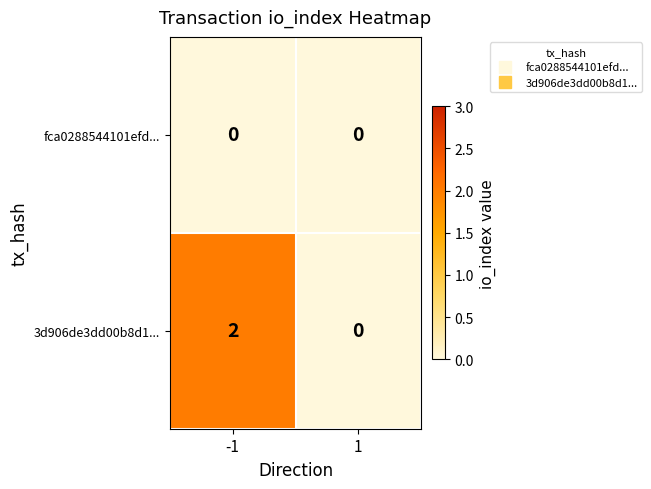

At which category is the sum across all series the highest?

-1